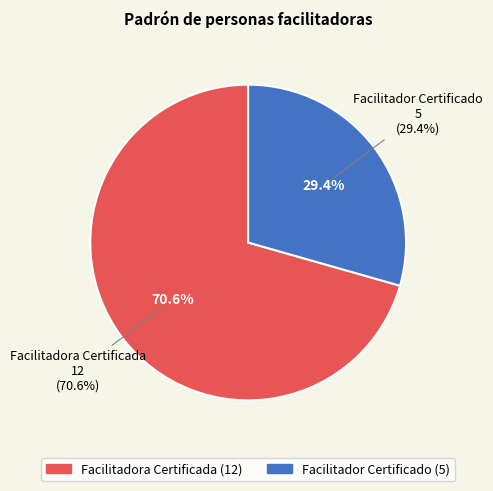

Which category accounts for the majority?

Facilitadora Certificada